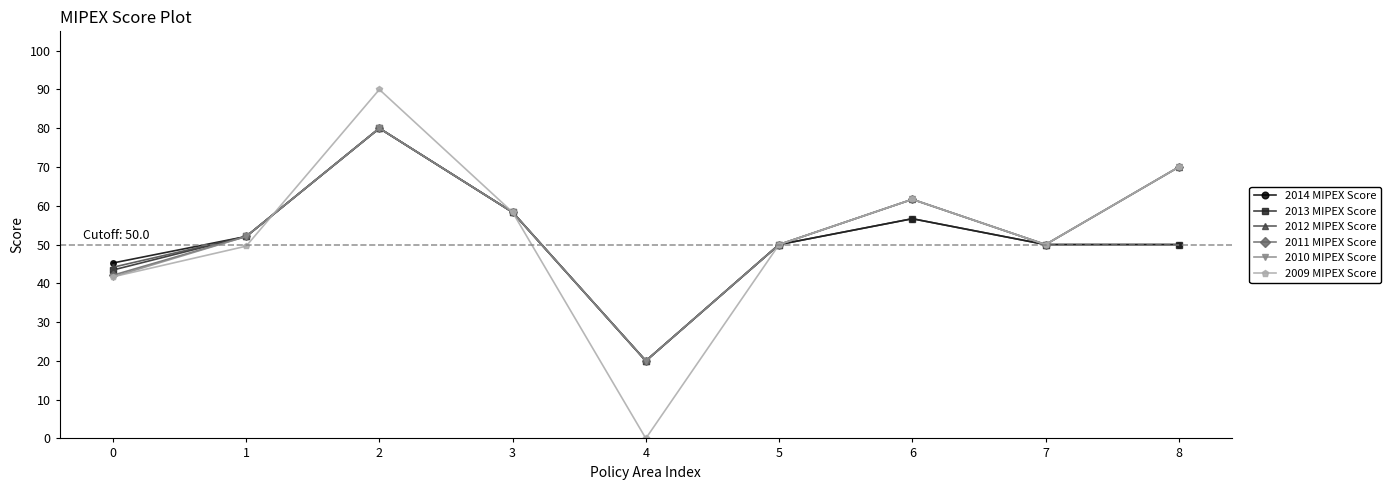

What is the greatest value displayed?

90.0